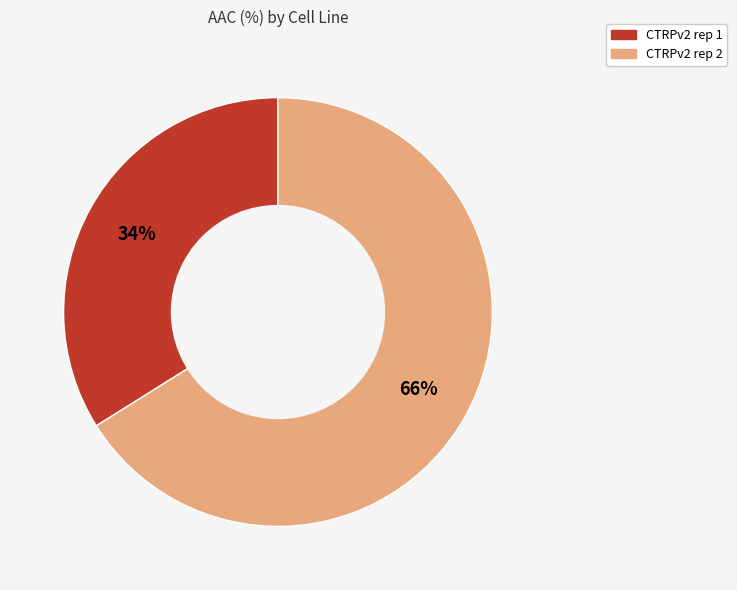

What is the majority slice?

CTRPv2 rep 2